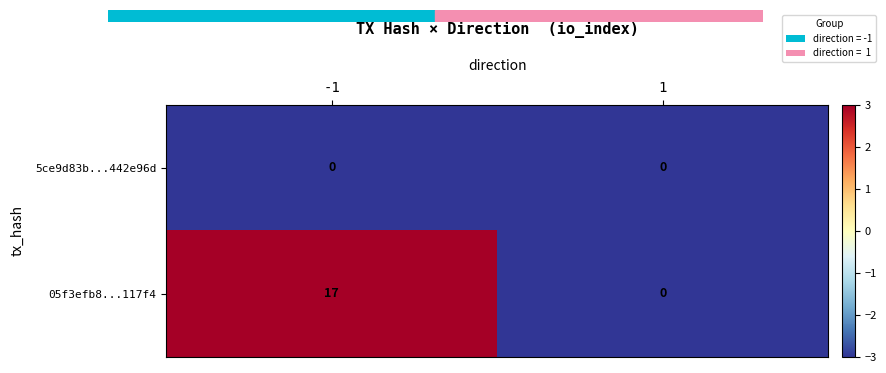

Which label corresponds to the largest value in the chart?

-1